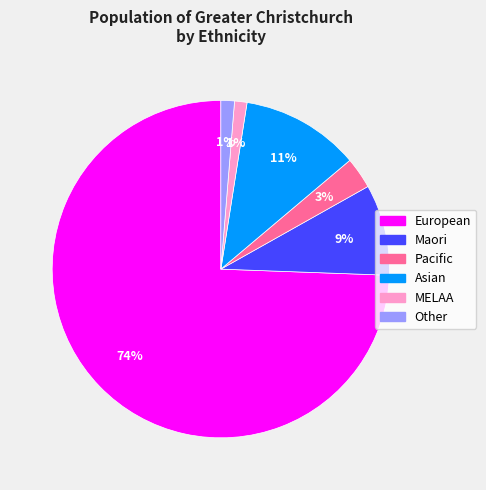

Between MELAA and Pacific, which is larger?

Pacific